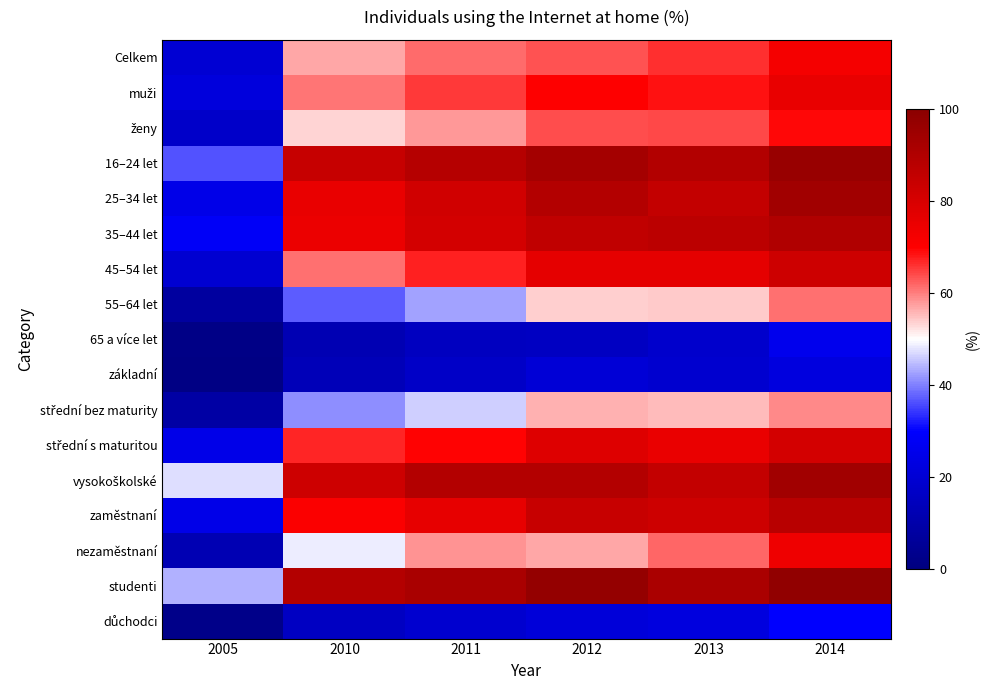

What is the minimum value shown in the chart?

1.5